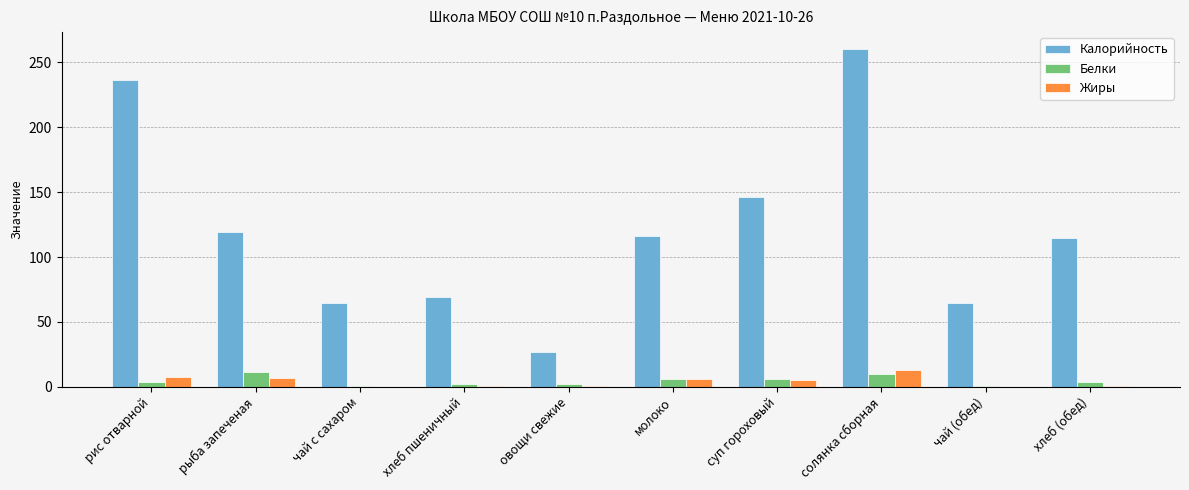

Which series has the largest total across all categories?

Калорийность